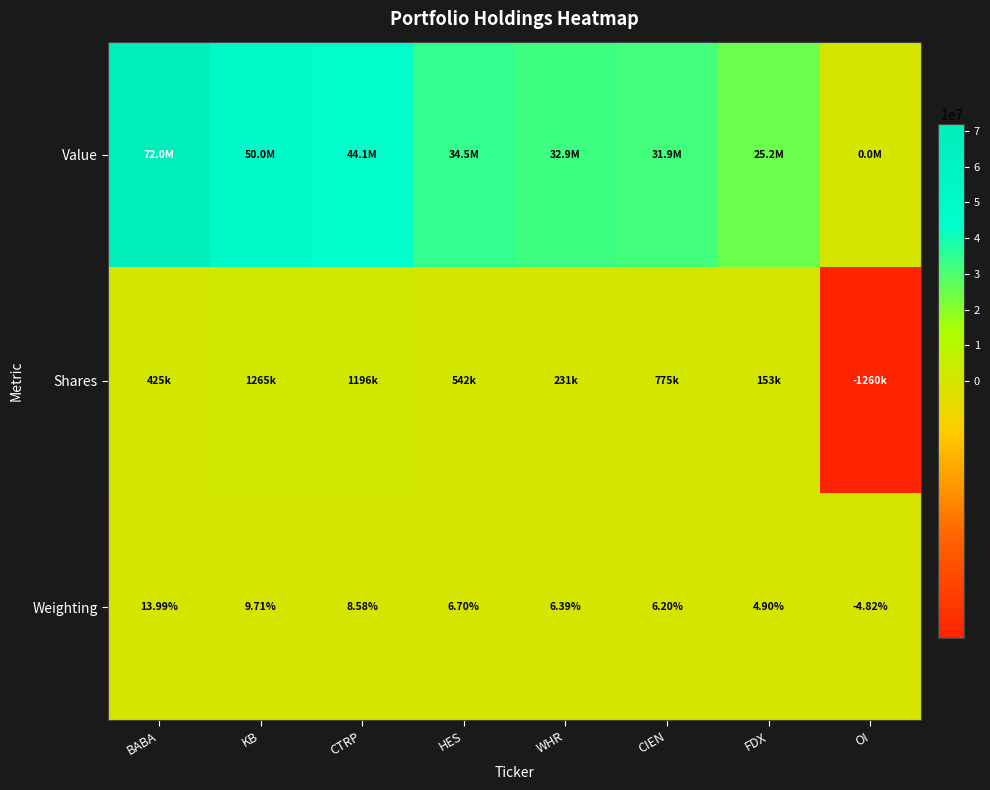

Between FDX and CTRP, which is larger?

CTRP